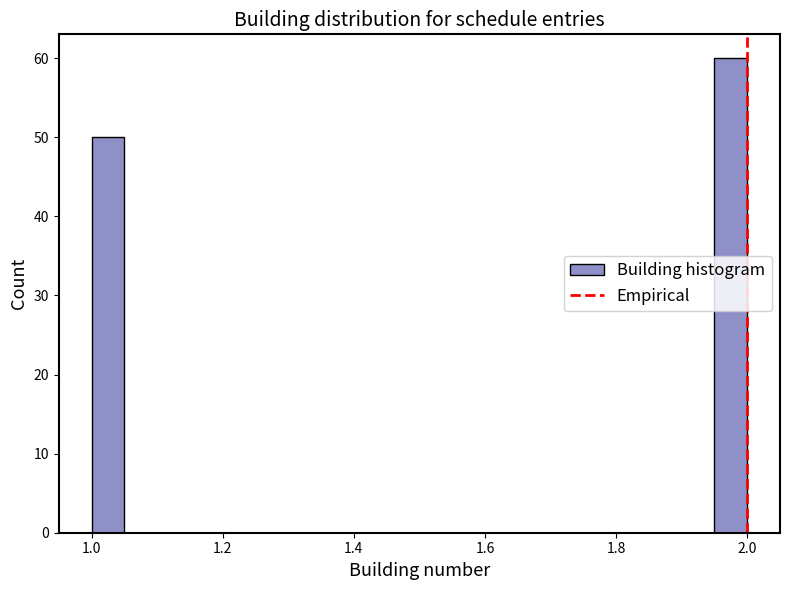

Read against the x-axis, roughly where is the centre of the tallest bar?

1.98